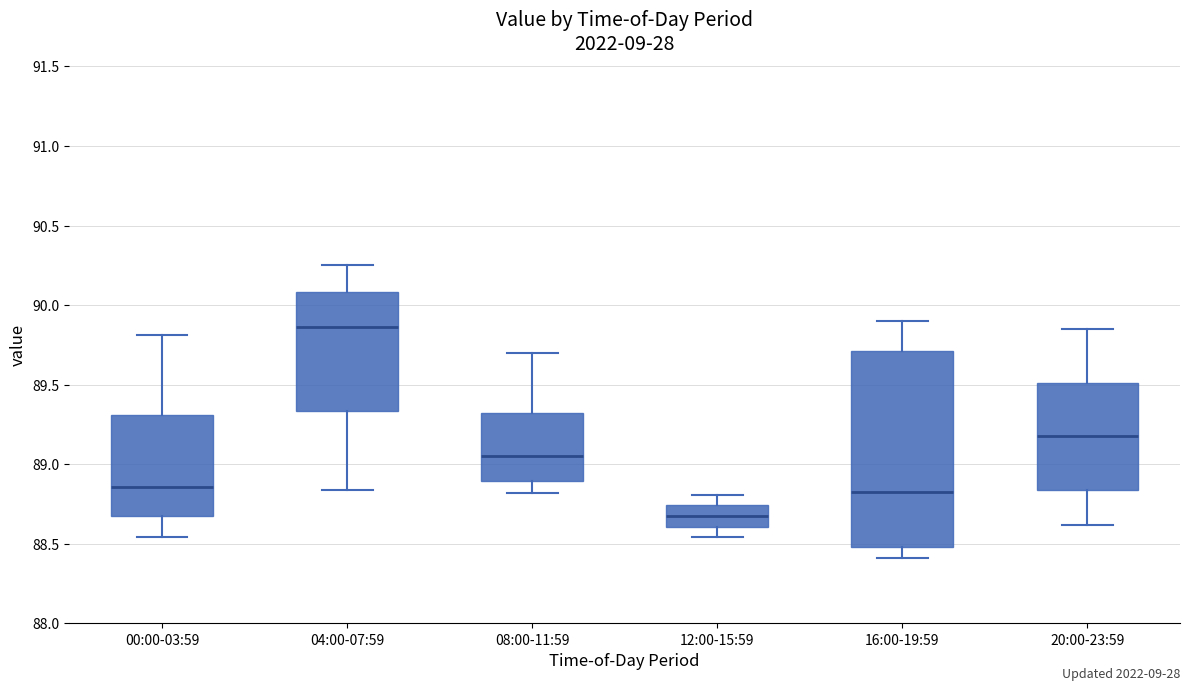

Reading left to right, read every box against the y-axis: the position of its median line, the range the box covers, and the ends of its whiskers. The values are not printed on the chart, so give them approximately, as read against the axis.

00:00-03:59: median 88.85, box 88.70 to 89.30, whiskers 88.55 to 89.80
04:00-07:59: median 89.85, box 89.35 to 90.10, whiskers 88.85 to 90.25
08:00-11:59: median 89.05, box 88.90 to 89.30, whiskers 88.80 to 89.70
12:00-15:59: median 88.70, box 88.60 to 88.75, whiskers 88.55 to 88.80
16:00-19:59: median 88.85, box 88.50 to 89.70, whiskers 88.40 to 89.90
20:00-23:59: median 89.20, box 88.85 to 89.50, whiskers 88.60 to 89.85